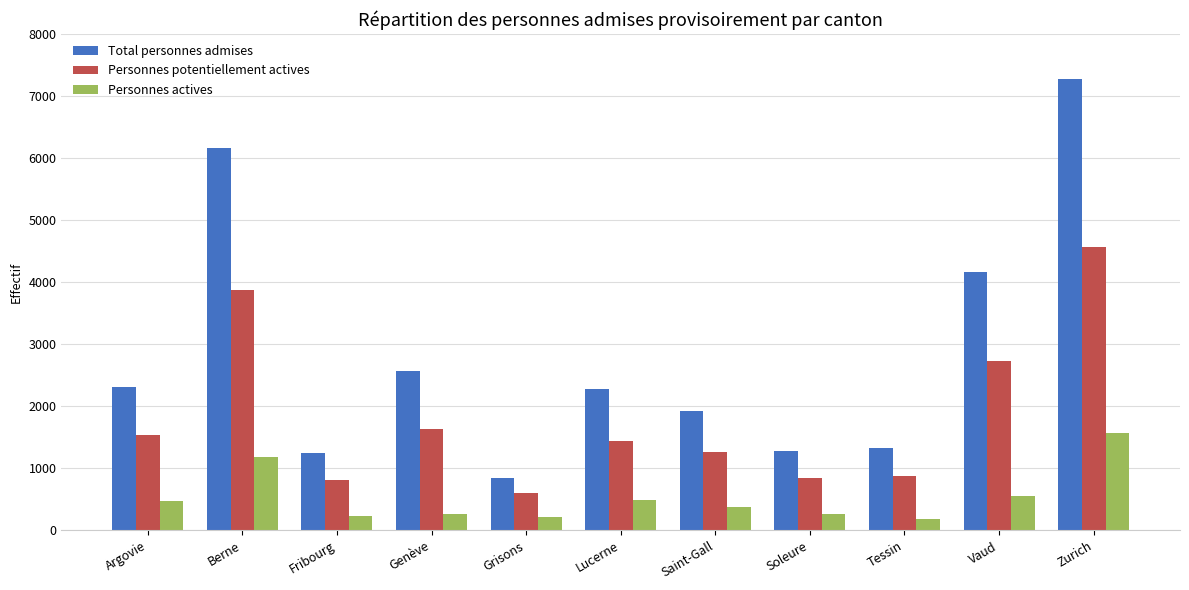

The Total personnes admises series shows 7271 at Zurich. True or false?

True